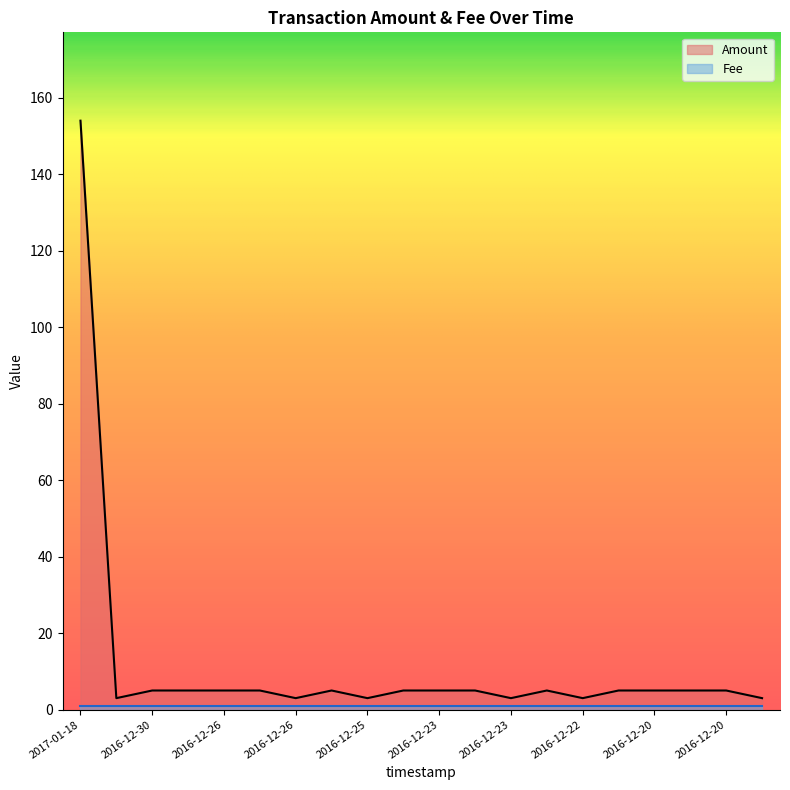

Is it true that the value at 2016-12-22 is 8?

False